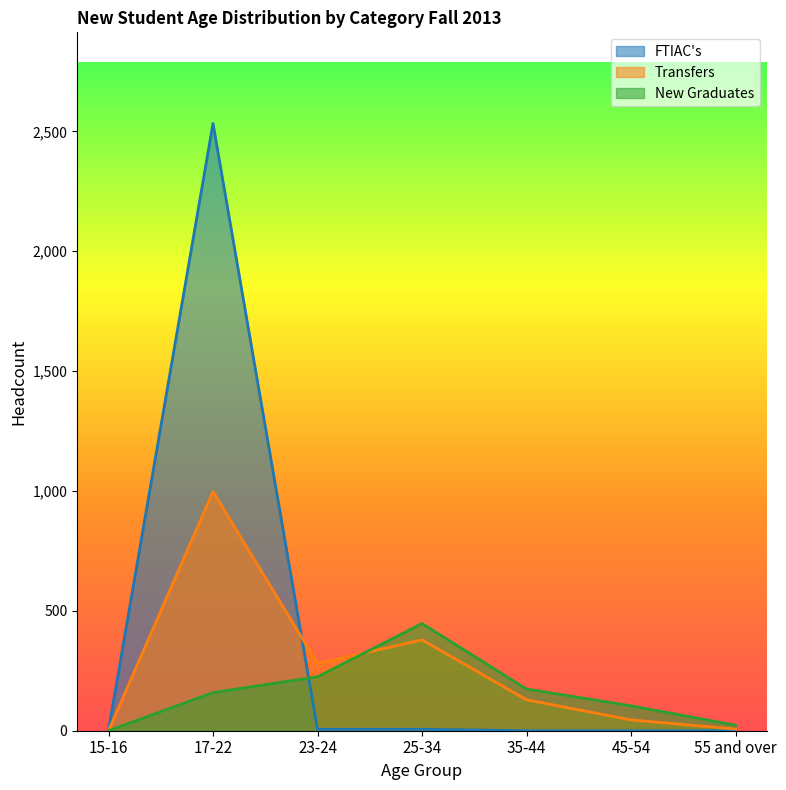

What are all the series names shown in the legend?

FTIAC's, Transfers, New Graduates